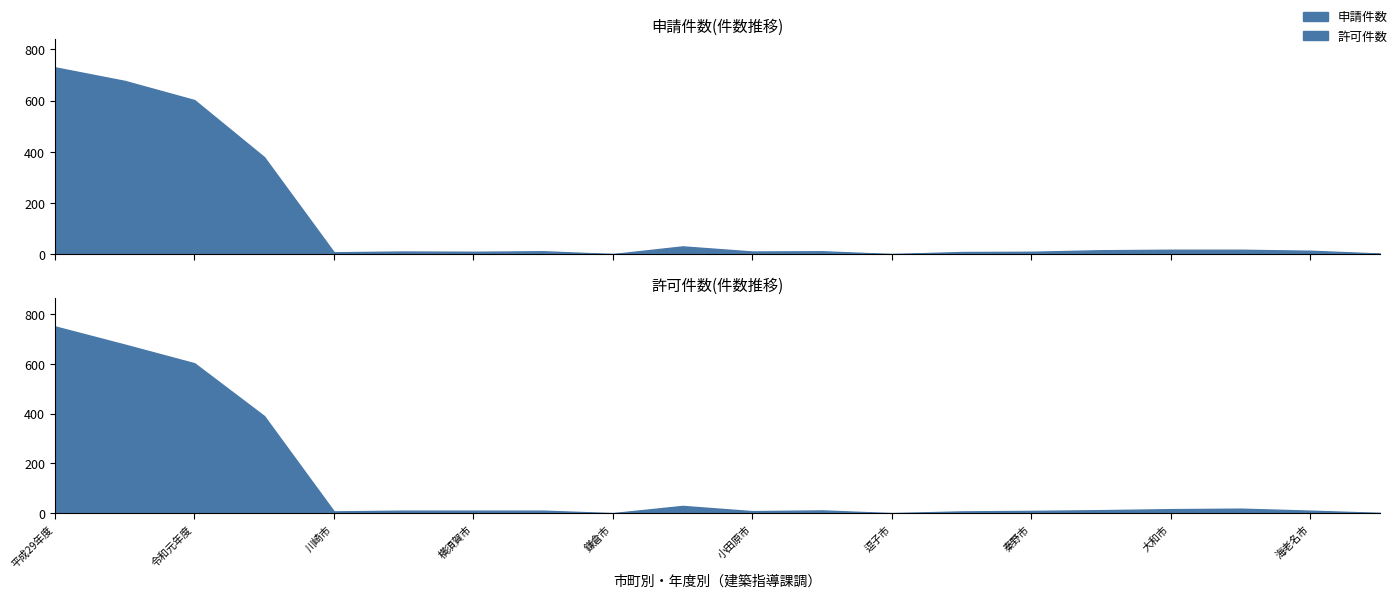

Count the number of data series in this chart.

2